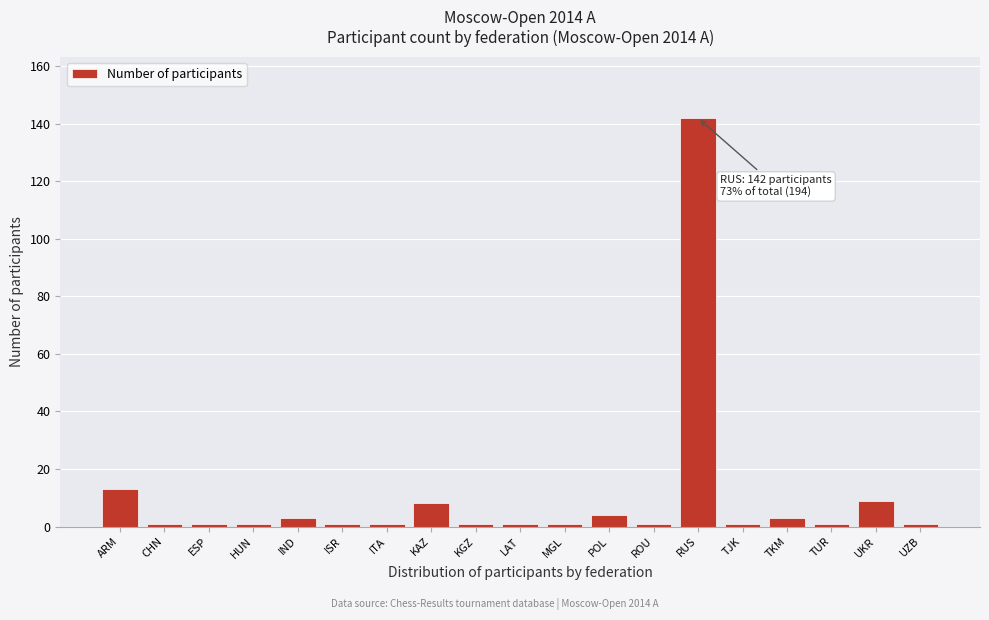

Reading left to right, what are all the values shown in this chart?

13	1	1	1	3	1	1	8	1	1	1	4	1	142	1	3	1	9	1